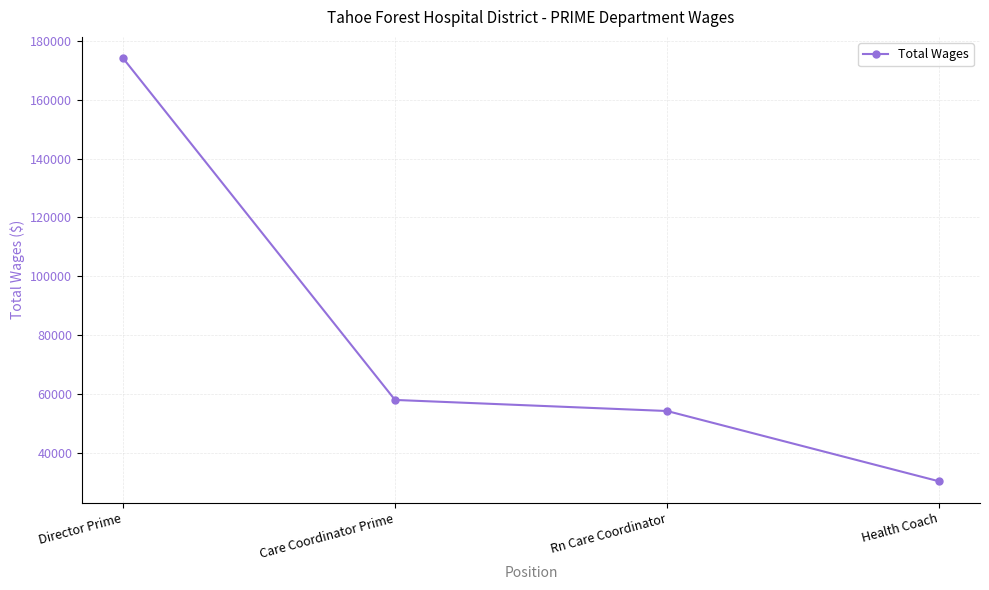

Which has a higher value, Health Coach or Rn Care Coordinator?

Rn Care Coordinator